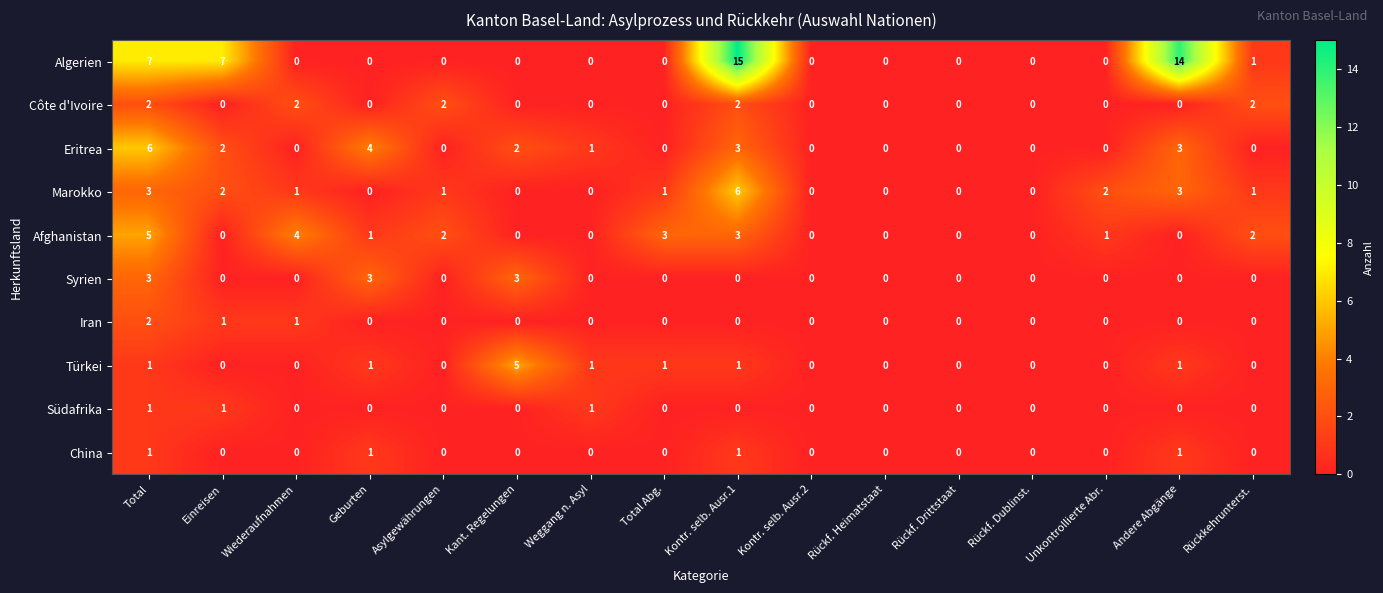

Which series has the largest range (max minus min)?

Algerien